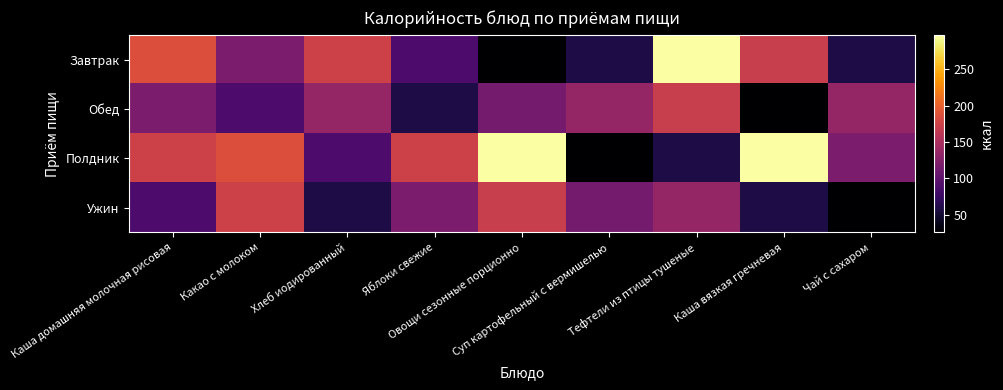

Reading left to right, list all the values displayed in this chart.

Завтрак: Каша домашняя молочная рисовая=186	Какао с молоком=119	Хлеб иодированный=175	Яблоки свежие=88	Овощи сезонные порционно=26	Суп картофельный с вермишелью=58	Тефтели из птицы тушеные=297	Каша вязкая гречневая=171	Чай с сахаром=58
Обед: Каша домашняя молочная рисовая=119	Какао с молоком=88	Хлеб иодированный=136	Яблоки свежие=58	Овощи сезонные порционно=114	Суп картофельный с вермишелью=136	Тефтели из птицы тушеные=171	Каша вязкая гречневая=26	Чай с сахаром=136
Полдник: Каша домашняя молочная рисовая=175	Какао с молоком=186	Хлеб иодированный=88	Яблоки свежие=175	Овощи сезонные порционно=297	Суп картофельный с вермишелью=26	Тефтели из птицы тушеные=58	Каша вязкая гречневая=297	Чай с сахаром=119
Ужин: Каша домашняя молочная рисовая=88	Какао с молоком=175	Хлеб иодированный=58	Яблоки свежие=119	Овощи сезонные порционно=171	Суп картофельный с вермишелью=114	Тефтели из птицы тушеные=136	Каша вязкая гречневая=58	Чай с сахаром=26